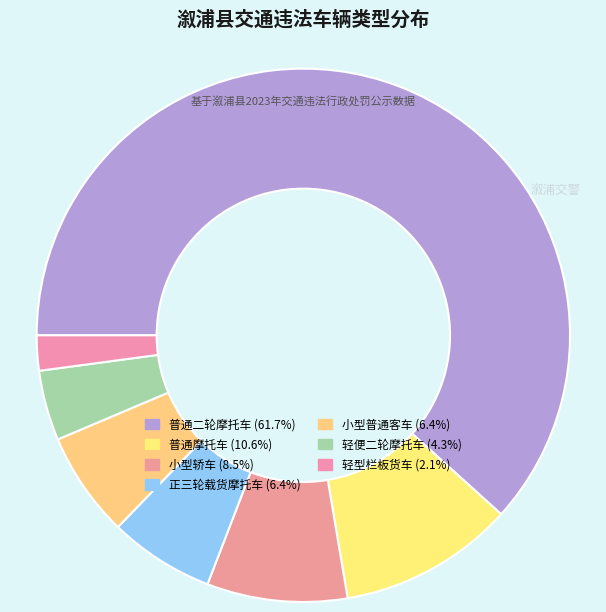

Between 小型普通客车 and 普通摩托车, which is larger?

普通摩托车